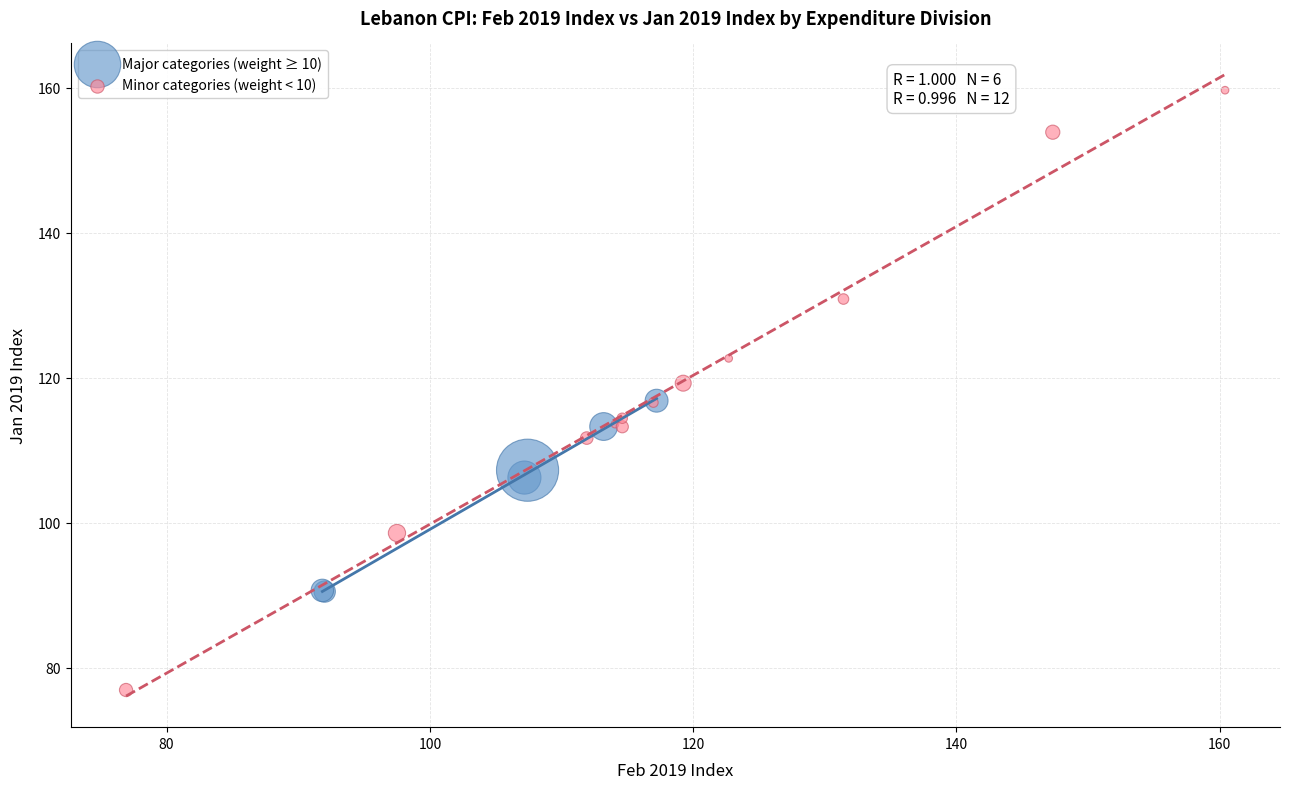

Which series has the widest spread of Y values?

Minor categories (weight < 10)